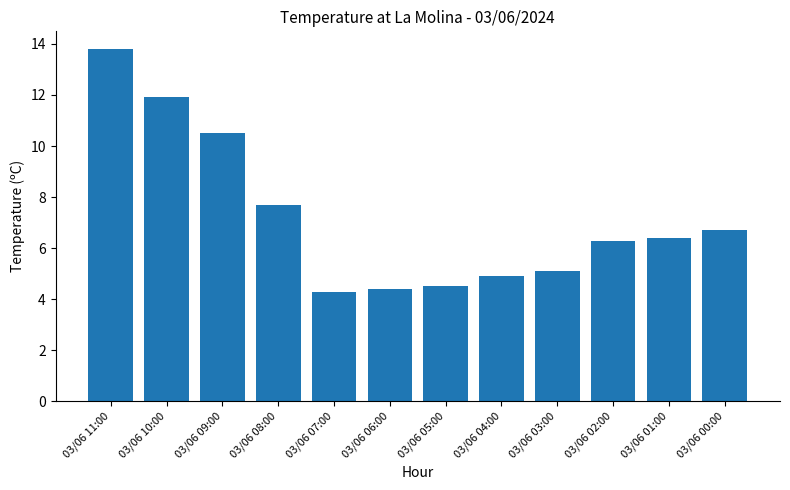

Between 03/06 00:00 and 03/06 06:00, which is larger?

03/06 00:00